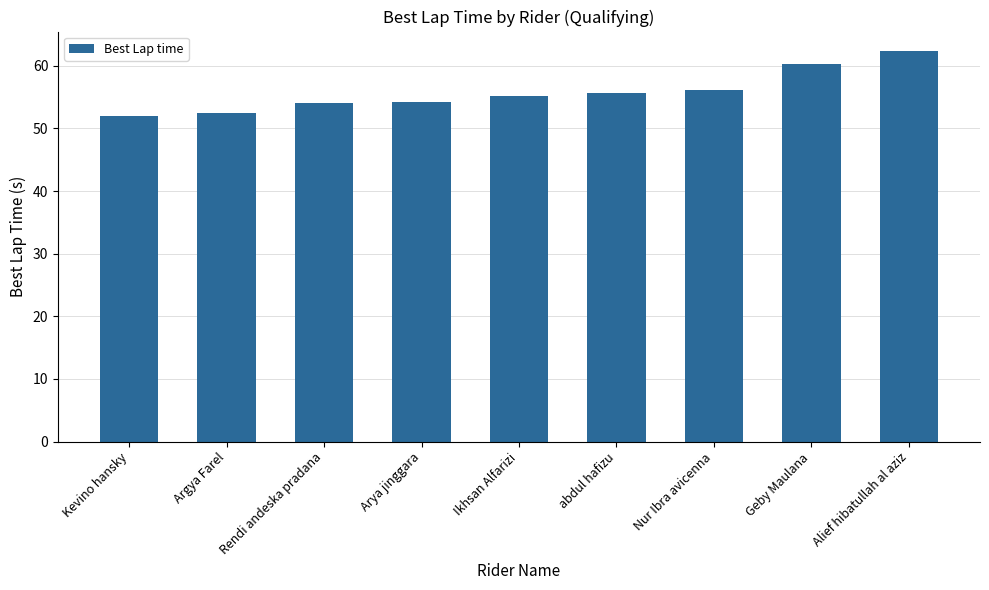

Is it true that the value at Arya jinggara is 54.2?

True